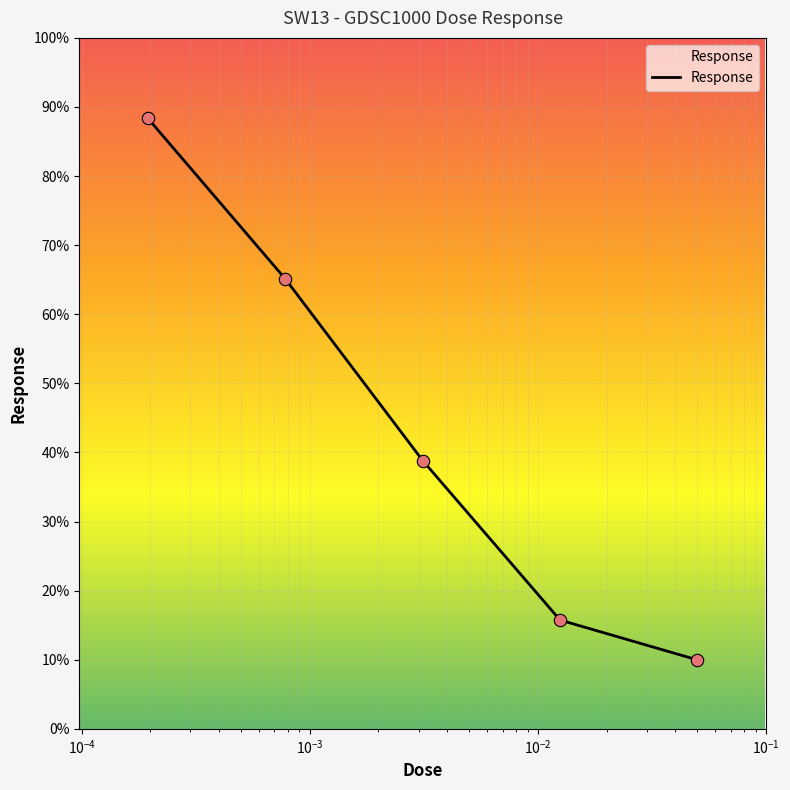

What is the sum of all values?

218.0